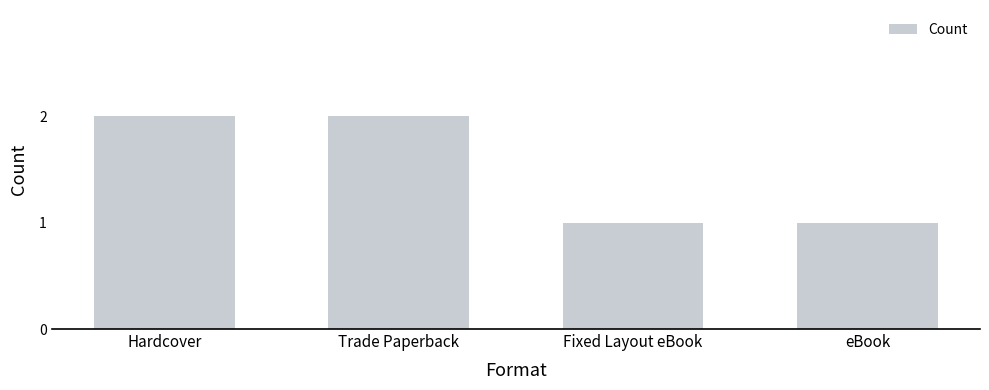

What is the value of the 2nd bar from the left?

2